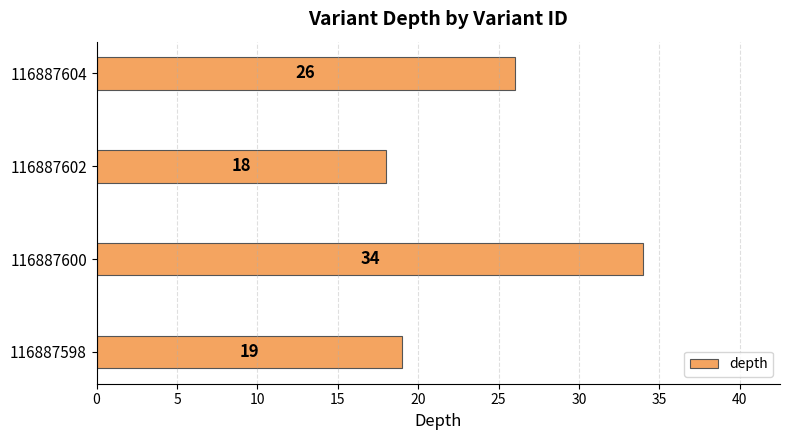

Count the number of categories in the chart.

4